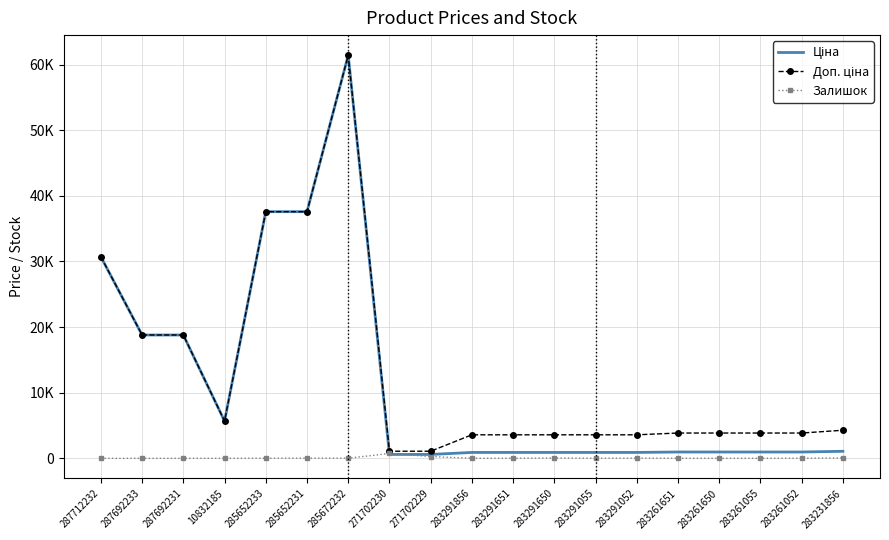

What is the highest value of the Залишок series?

736.0